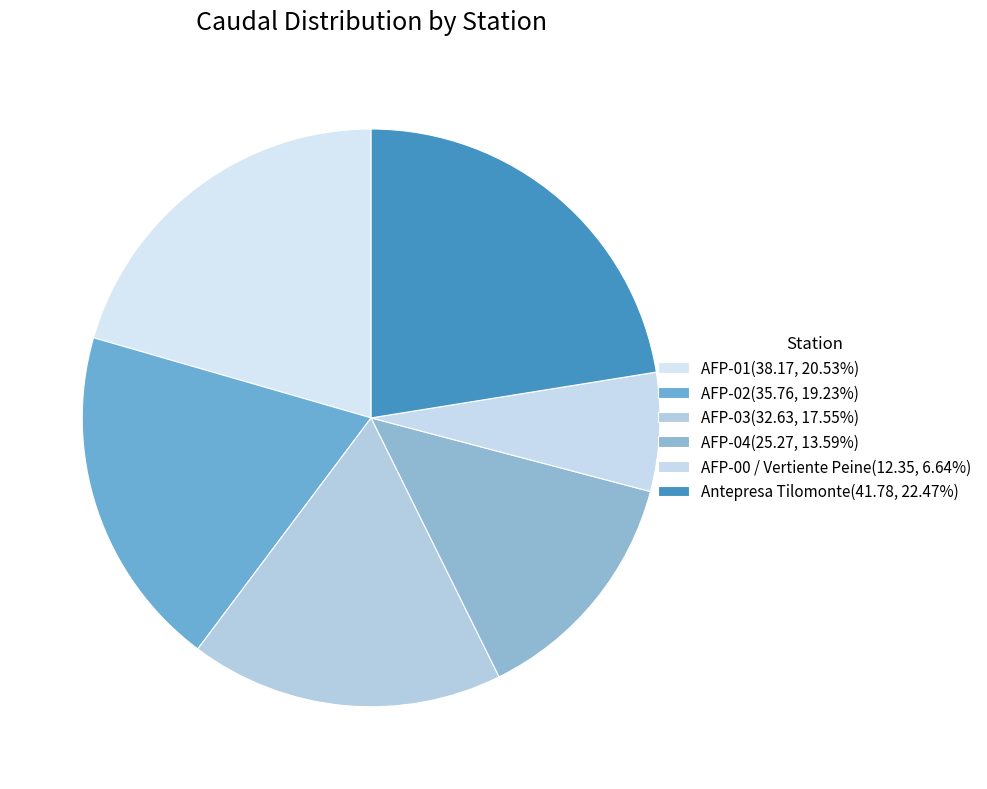

How many slices are in this pie chart?

6